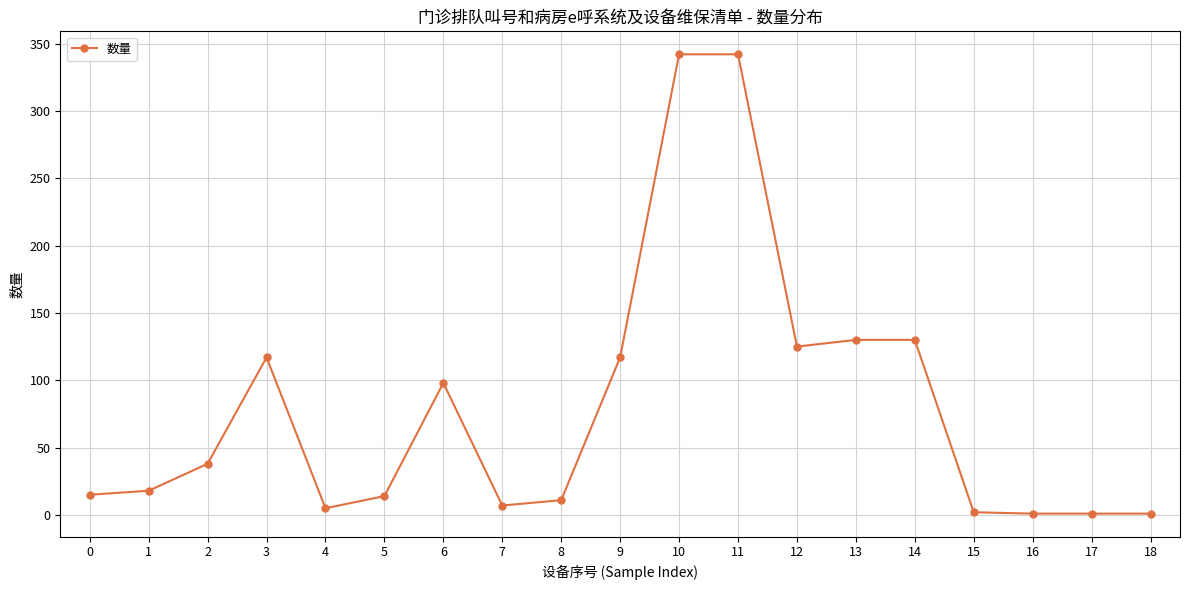

What is the average value?

80